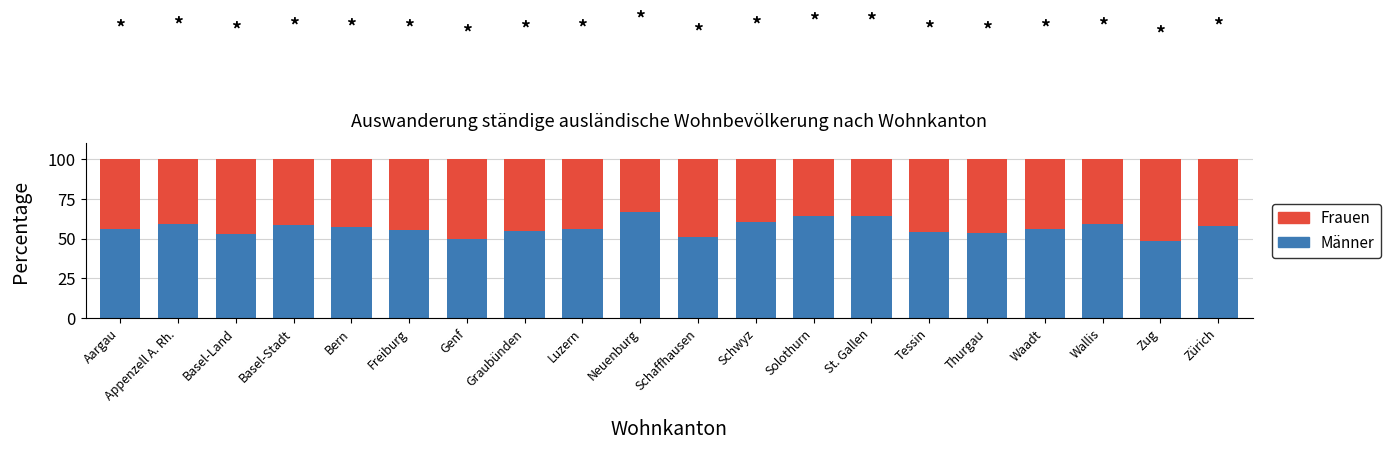

Is it true that Männer equals 58.5 at Basel-Stadt?

True